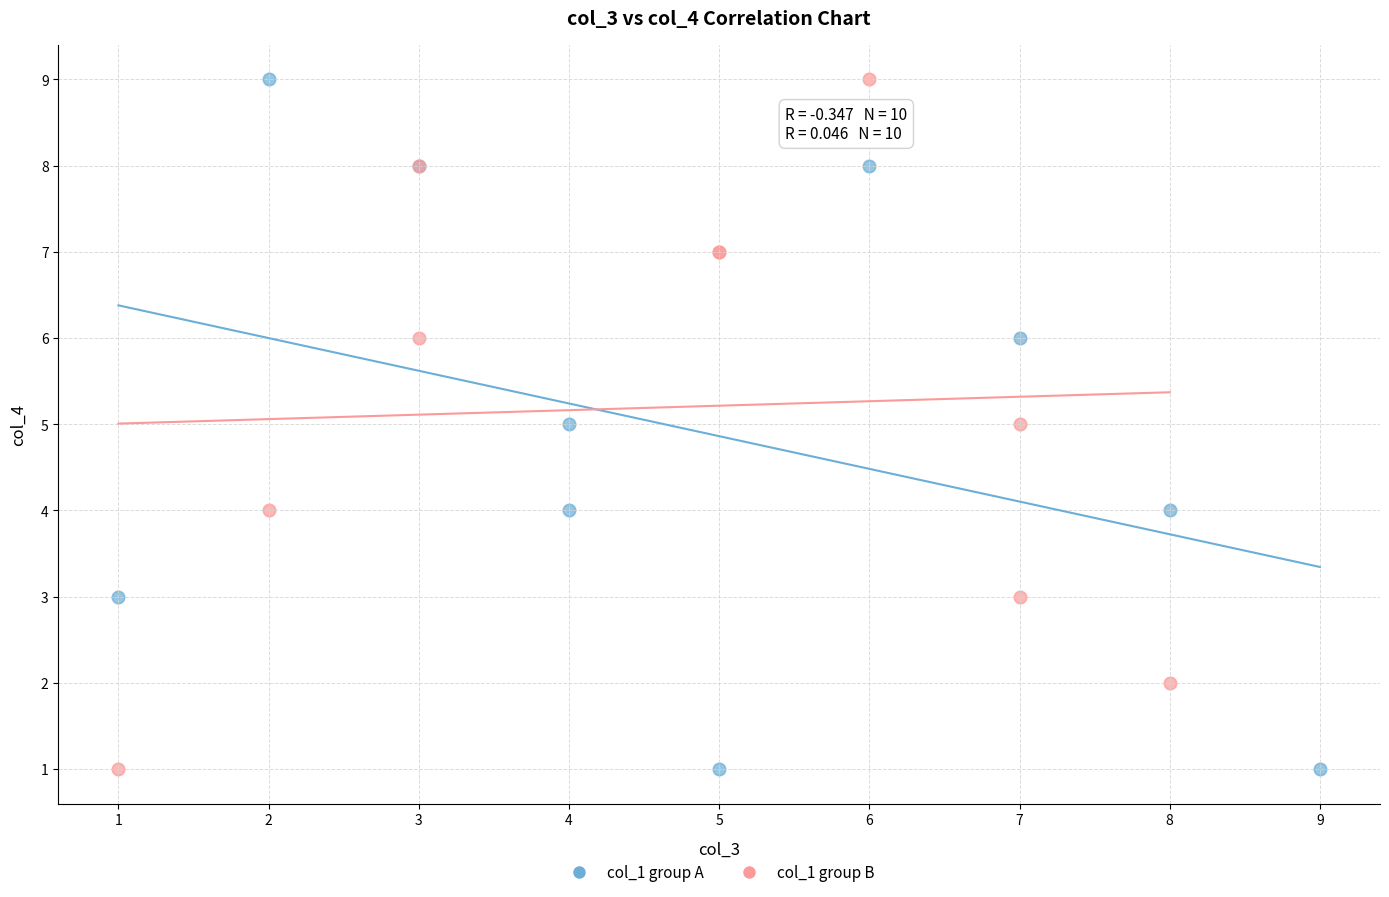

What are all the series names shown in the legend?

col_1 group A, col_1 group B